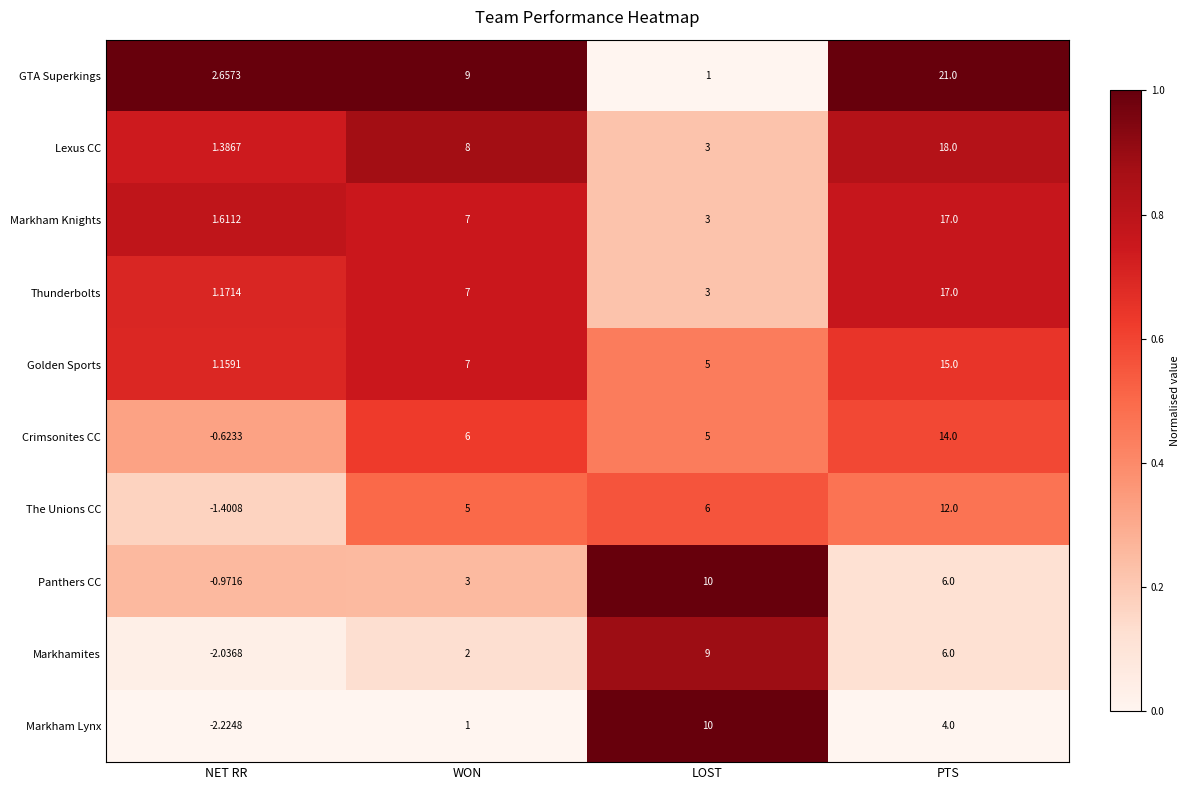

Where is Golden Sports nearest to the value 8?

WON